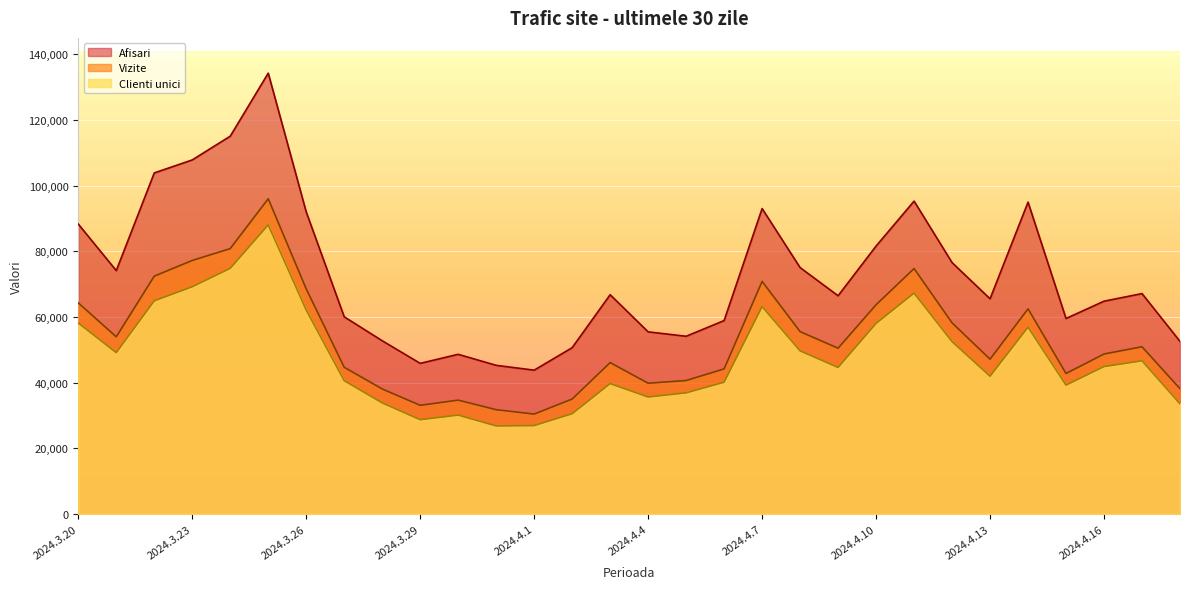

Where does the Vizite series first go above 50485?

2024.3.20